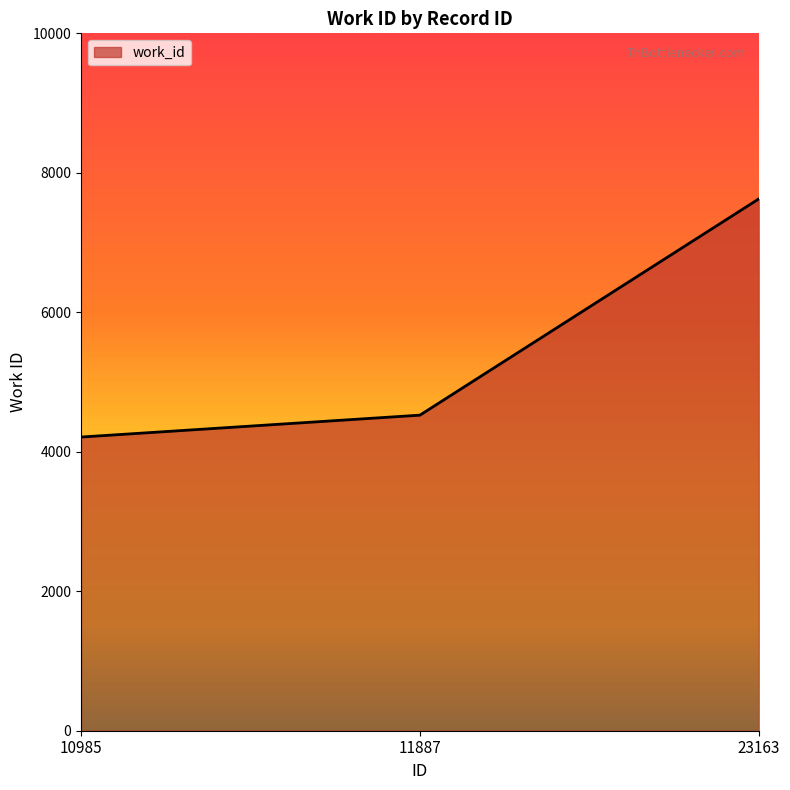

Reading left to right, list all the values displayed in this chart.

10985=4211	11887=4525	23163=7626